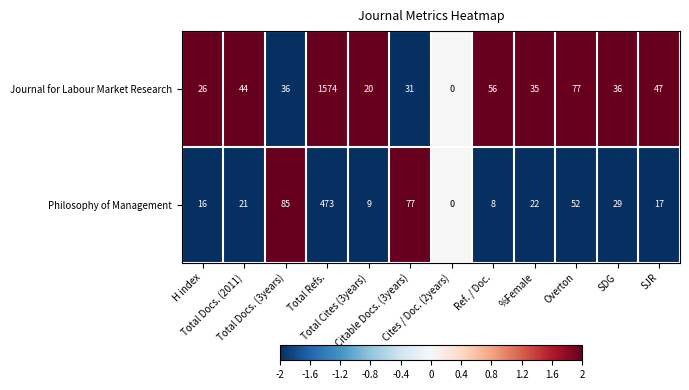

Which series has the widest spread of values?

Journal for Labour Market Research